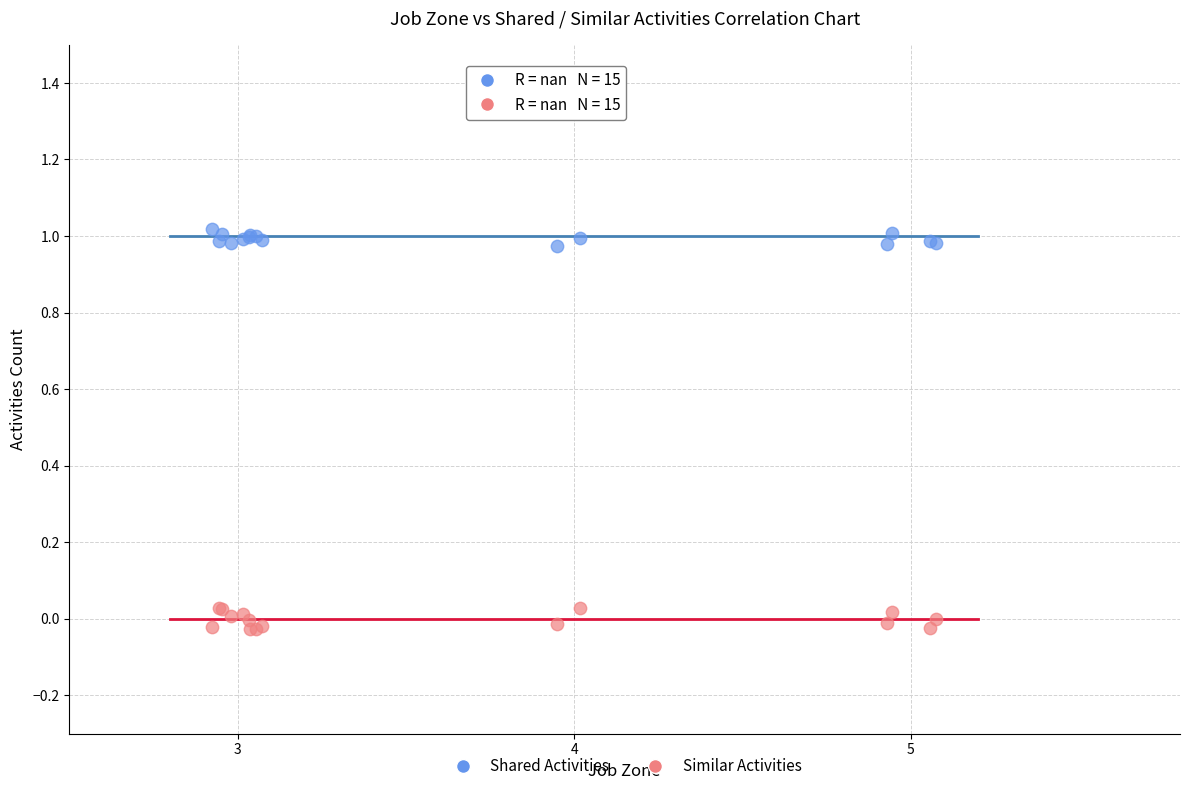

Which series reaches the maximum Y coordinate?

Shared Activities